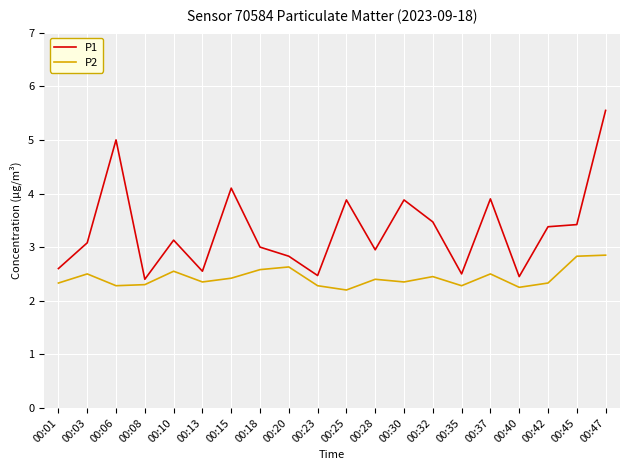

The P2 series shows 3.5 at 00:18. True or false?

False